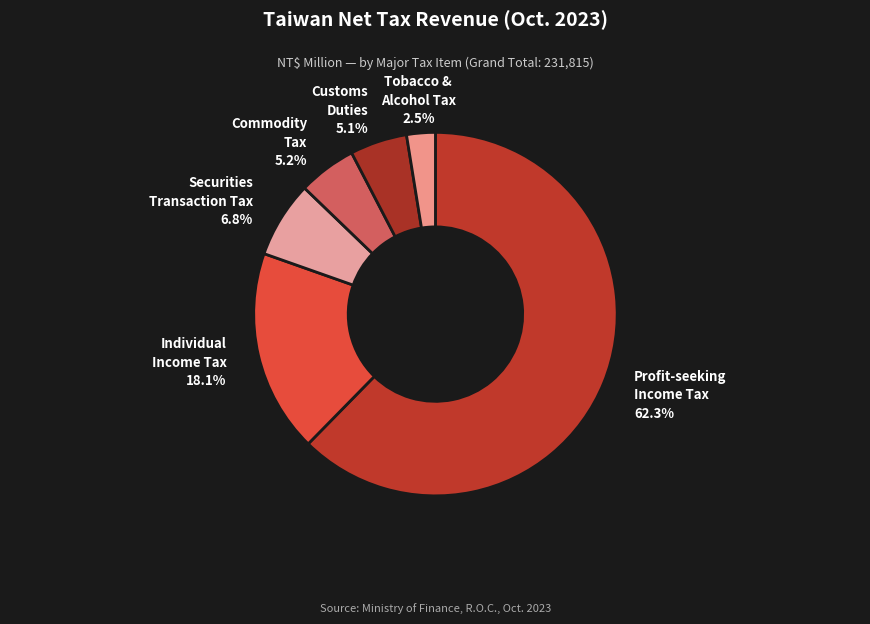

What is the smallest slice in the pie chart?

Tobacco and Alcohol Tax